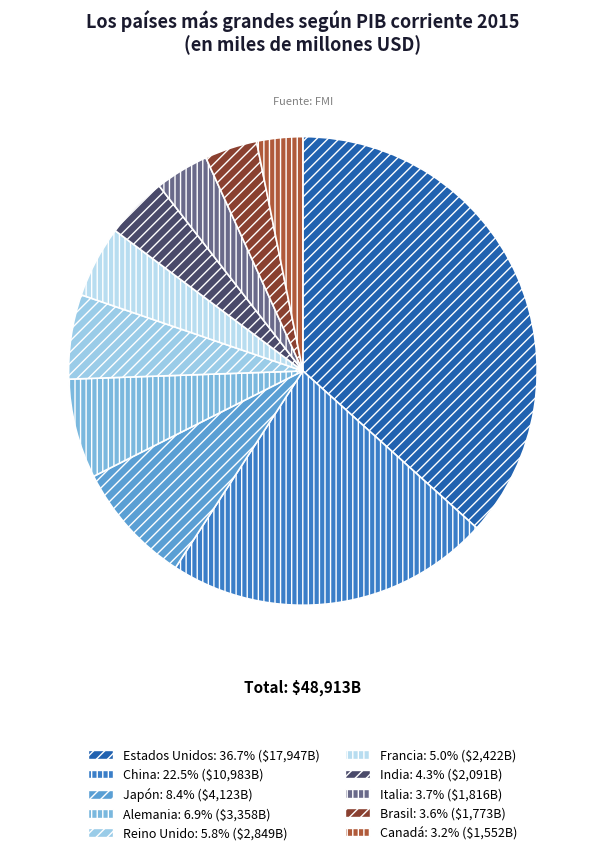

Rank the categories by value from highest to lowest.

Estados Unidos, China, Japón, Alemania, Reino Unido, Francia, India, Italia, Brasil, Canadá